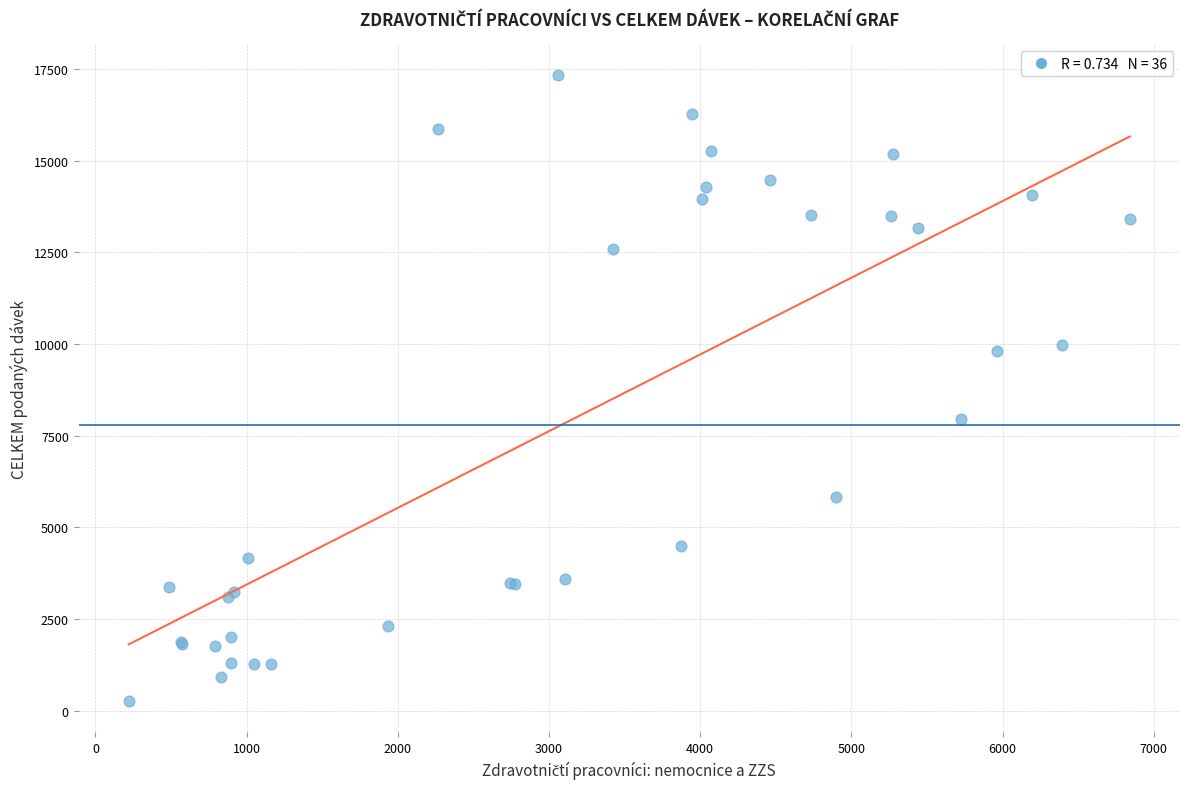

What Y value in the scatter plot is closest to 8794?

7962